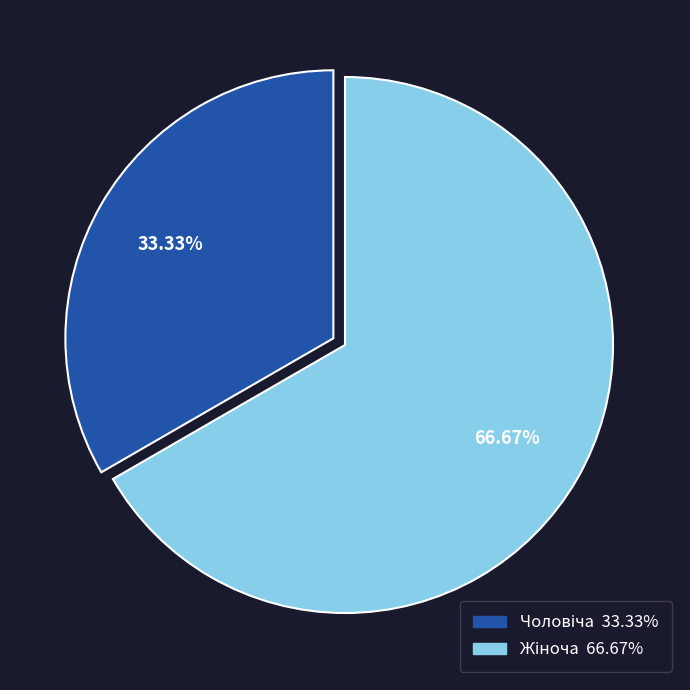

Does any single category account for the majority?

Yes